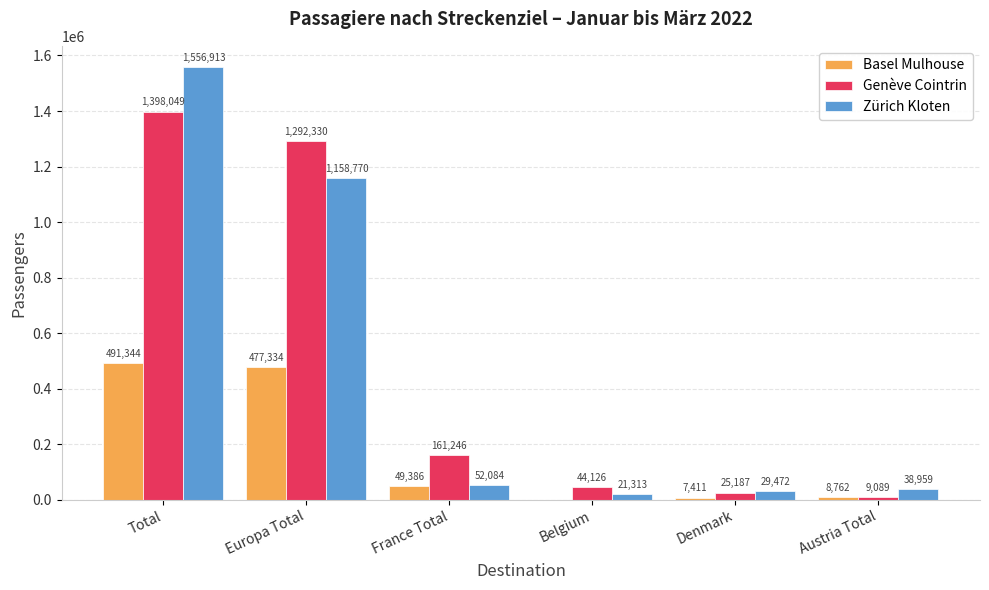

At which label does Genève Cointrin reach its peak?

Total